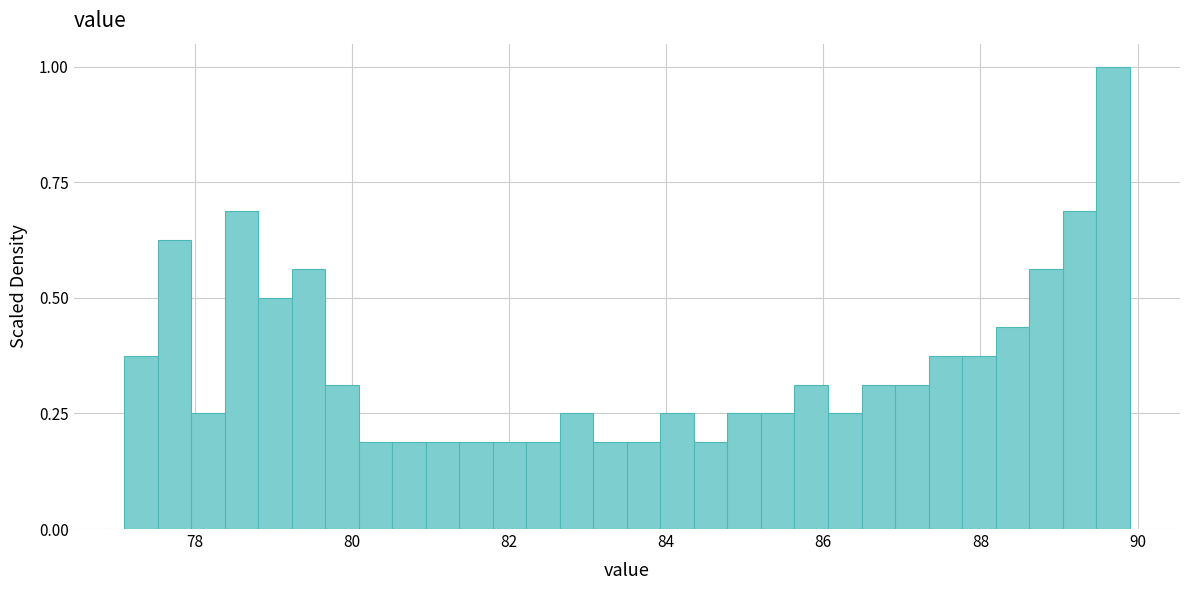

Around what value on the x-axis is the tallest bar? Give the approximate position of its centre, as read against the axis.

89.6